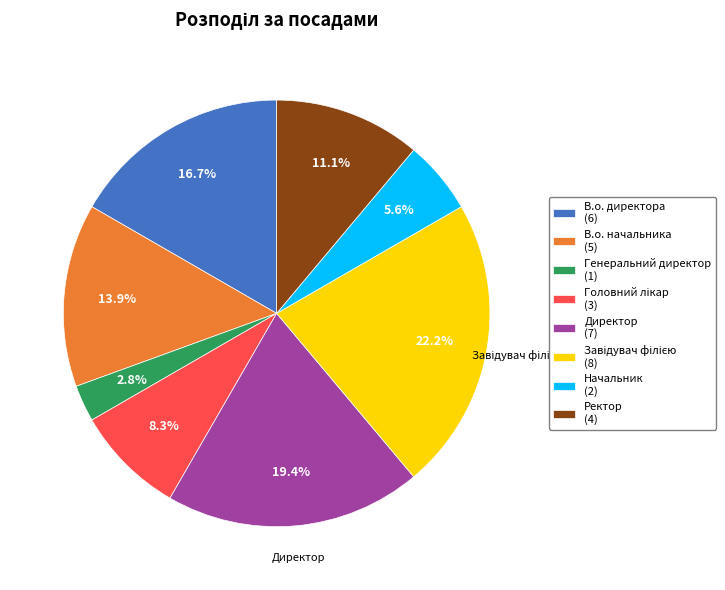

What is the smallest slice in the pie chart?

Генеральний директор